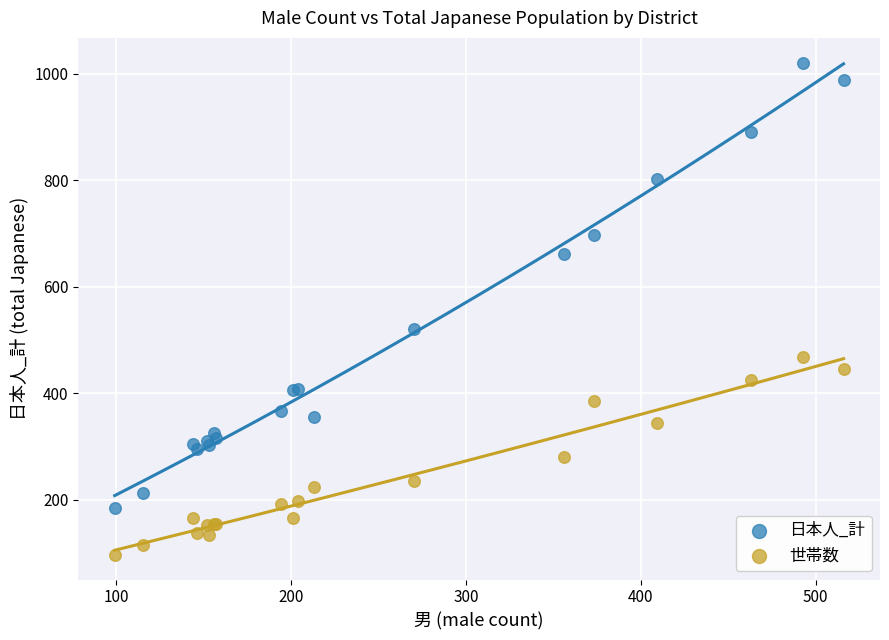

Which series contains the lowest Y value?

世帯数